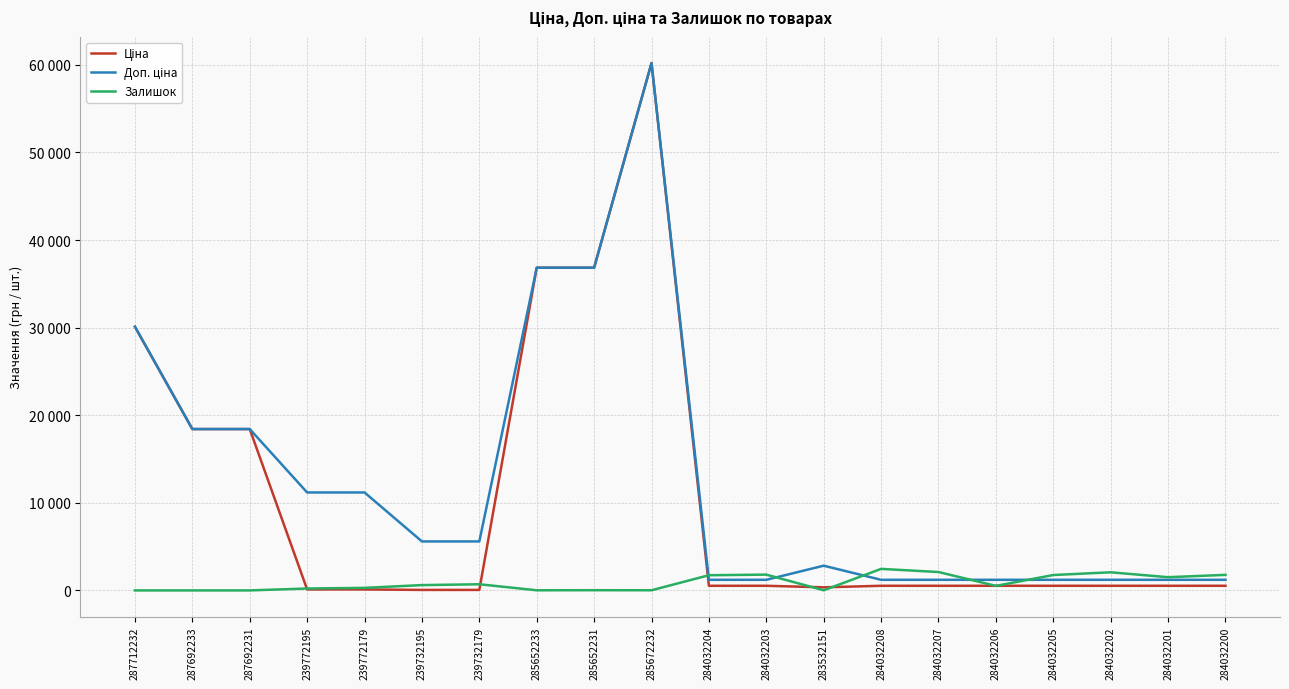

Reading left to right, what are all the values shown in this chart?

Ціна: 30102.8	18420.9	18420.9	111.8	111.8	55.9	55.9	36841.8	36841.8	60205.6	528.2	528.2	352.6	528.2	528.2	528.2	528.2	528.2	528.2	528.2
Доп. ціна: 30102.8	18420.9	18420.9	11182.0	11182.0	5591.0	5591.0	36841.8	36841.8	60205.6	1210.7	1210.7	2821.2	1210.7	1210.7	1210.7	1210.7	1210.7	1210.7	1210.7
Залишок: 0.0	0.0	0.0	218.0	290.0	606.0	702.0	14.0	23.0	16.0	1734.0	1802.0	15.0	2457.0	2099.0	518.0	1757.0	2068.0	1508.0	1775.0